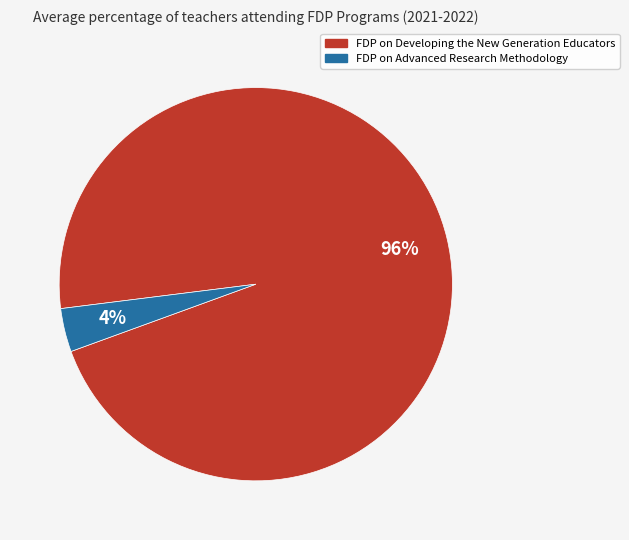

What percentage is the FDP on Advanced Research Methodology slice, to the nearest percent?

4%